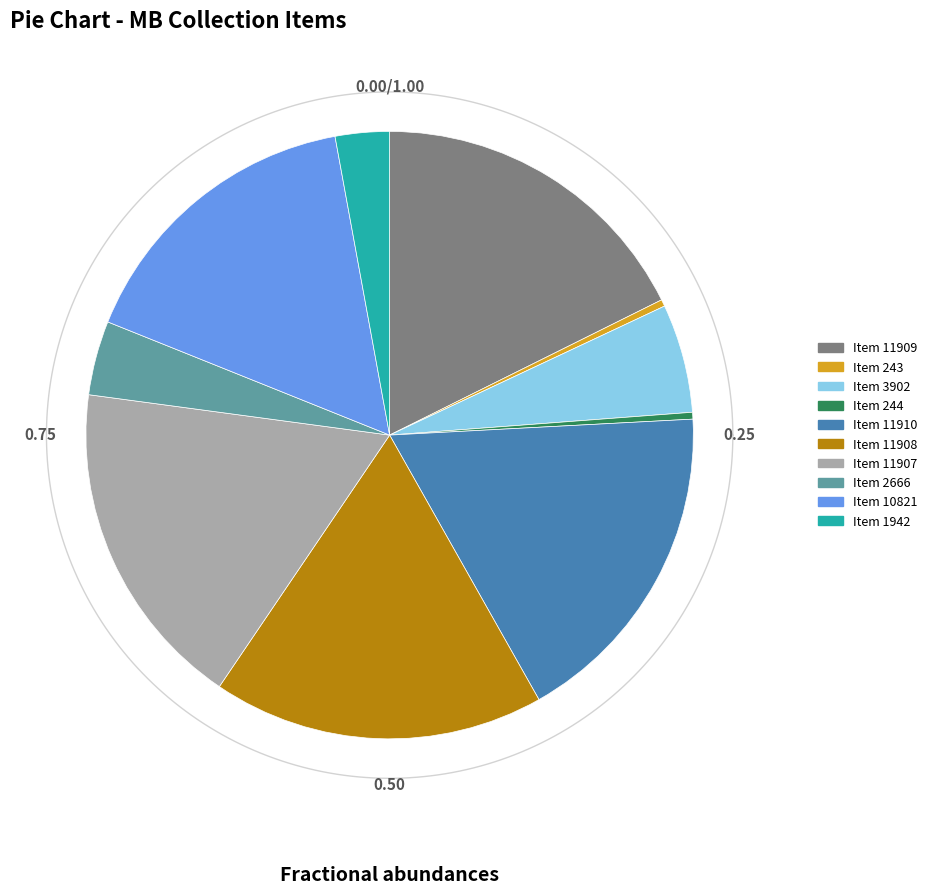

Between Item 11908 and Item 1942, which is larger?

Item 11908